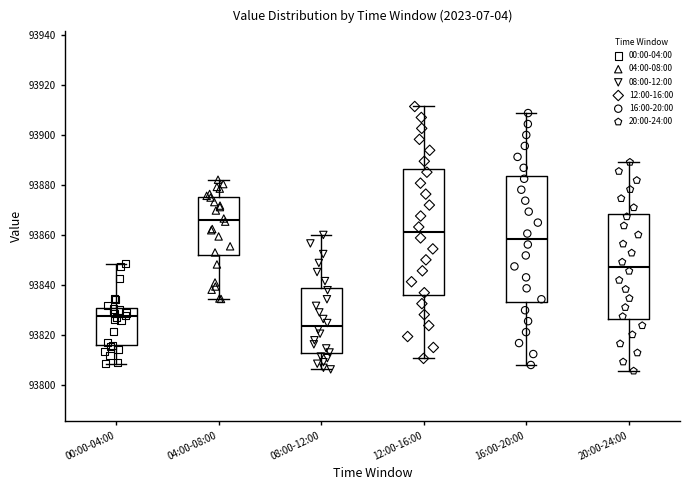

Reading left to right, read every box against the y-axis: the position of its median line, the range the box covers, and the ends of its whiskers. The values are not printed on the chart, so give them approximately, as read against the axis.

00:00-04:00: median 93828, box 93816 to 93830, whiskers 93808 to 93848
04:00-08:00: median 93866, box 93852 to 93876, whiskers 93834 to 93882
08:00-12:00: median 93824, box 93812 to 93838, whiskers 93806 to 93860
12:00-16:00: median 93862, box 93836 to 93886, whiskers 93810 to 93912
16:00-20:00: median 93858, box 93834 to 93884, whiskers 93808 to 93908
20:00-24:00: median 93848, box 93826 to 93868, whiskers 93806 to 93890